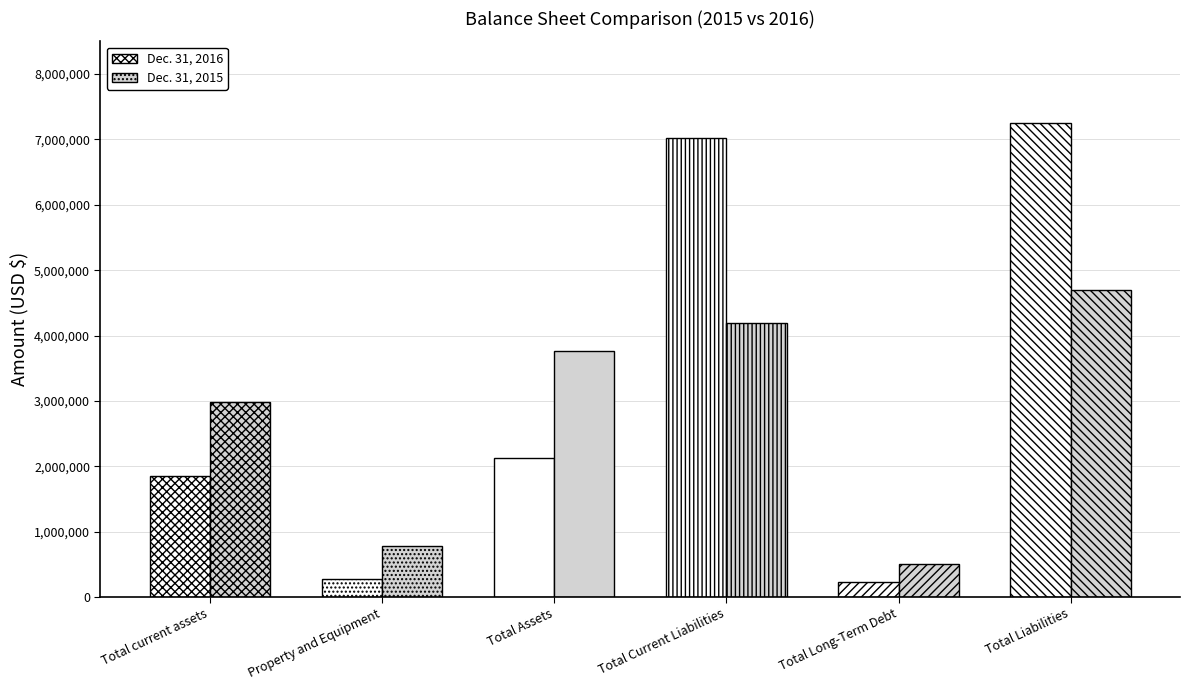

What is the label of the 1st bar from the left?

Total current assets